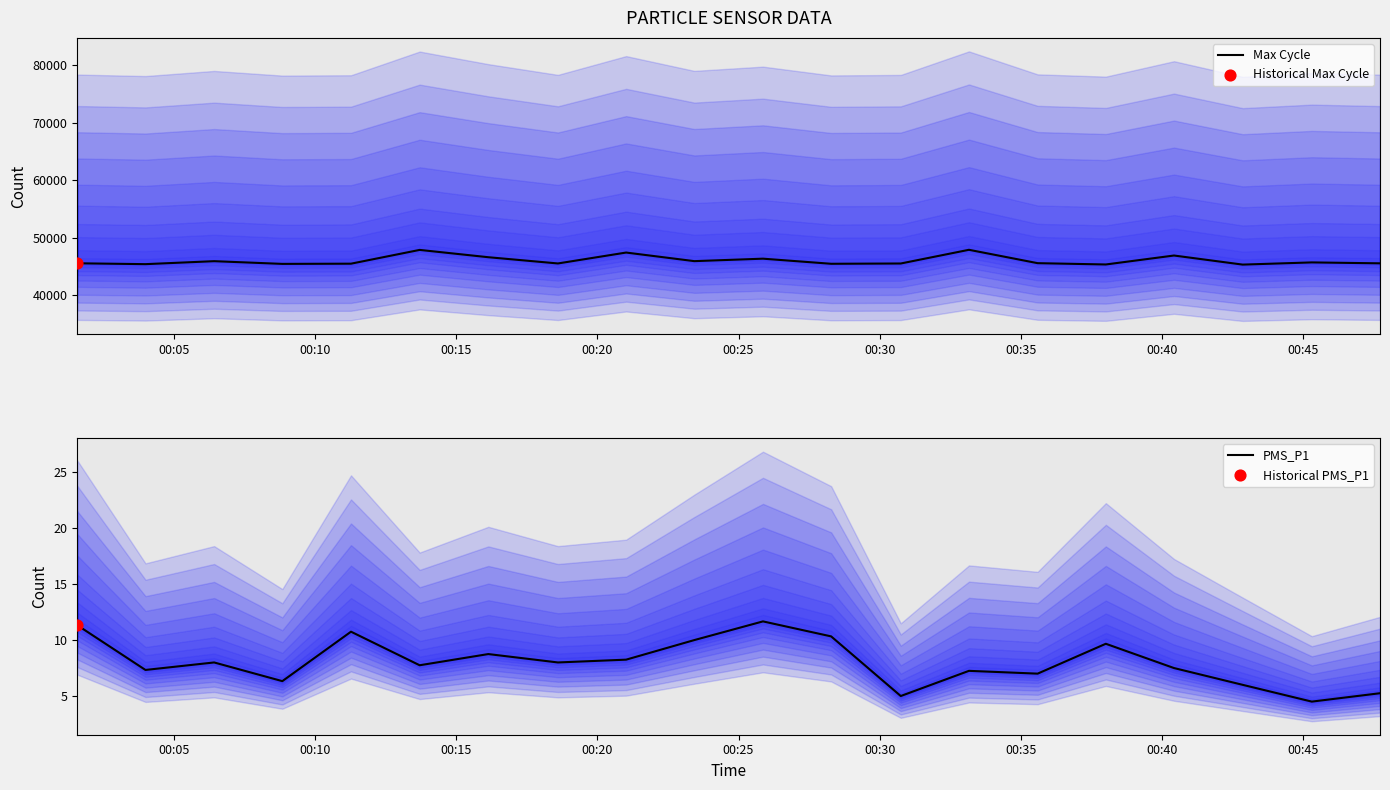

Which series has the largest total across all categories?

Max Cycle